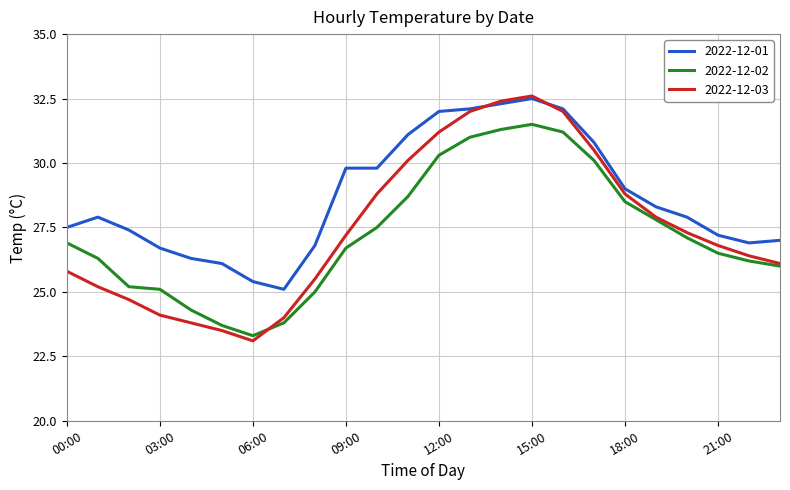

What is the maximum value for 2022-12-02?

31.5